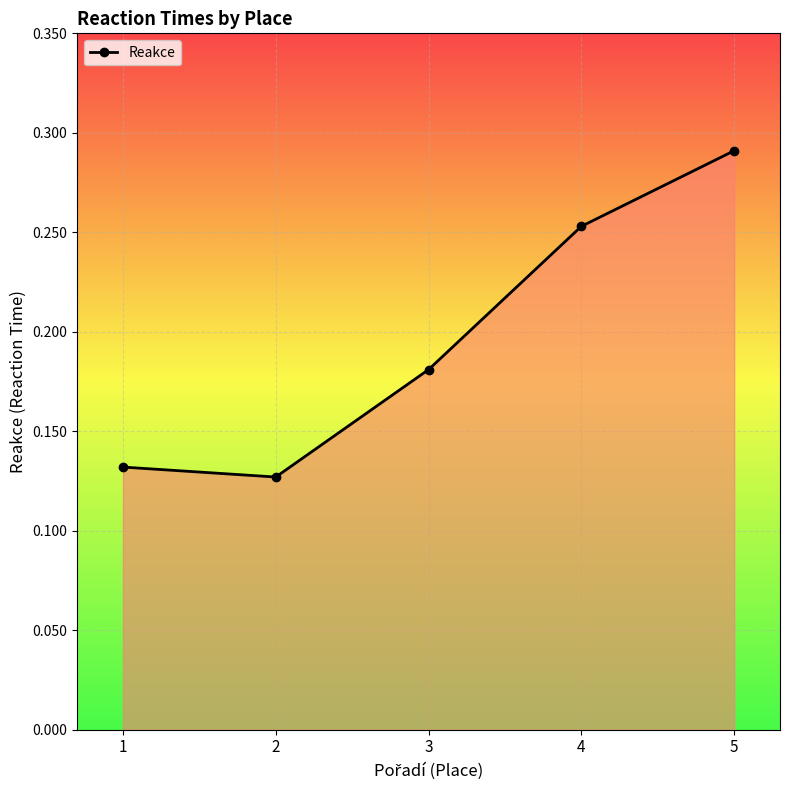

How many values are between 0 and 1?

5